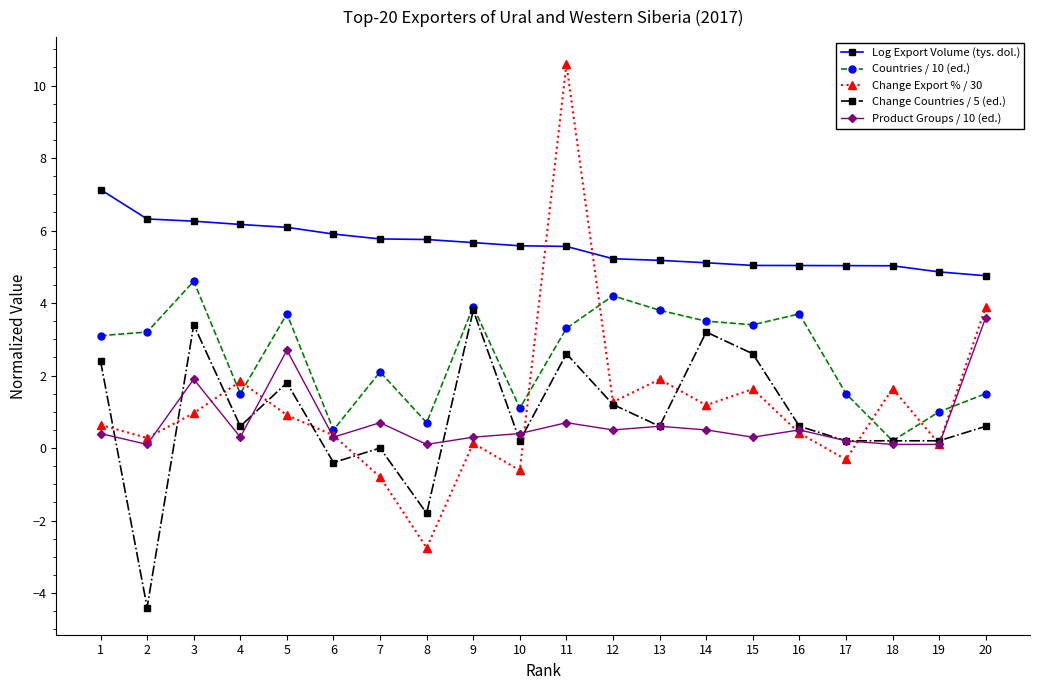

What is the maximum value for Change Countries / 5 (ed.)?

3.8